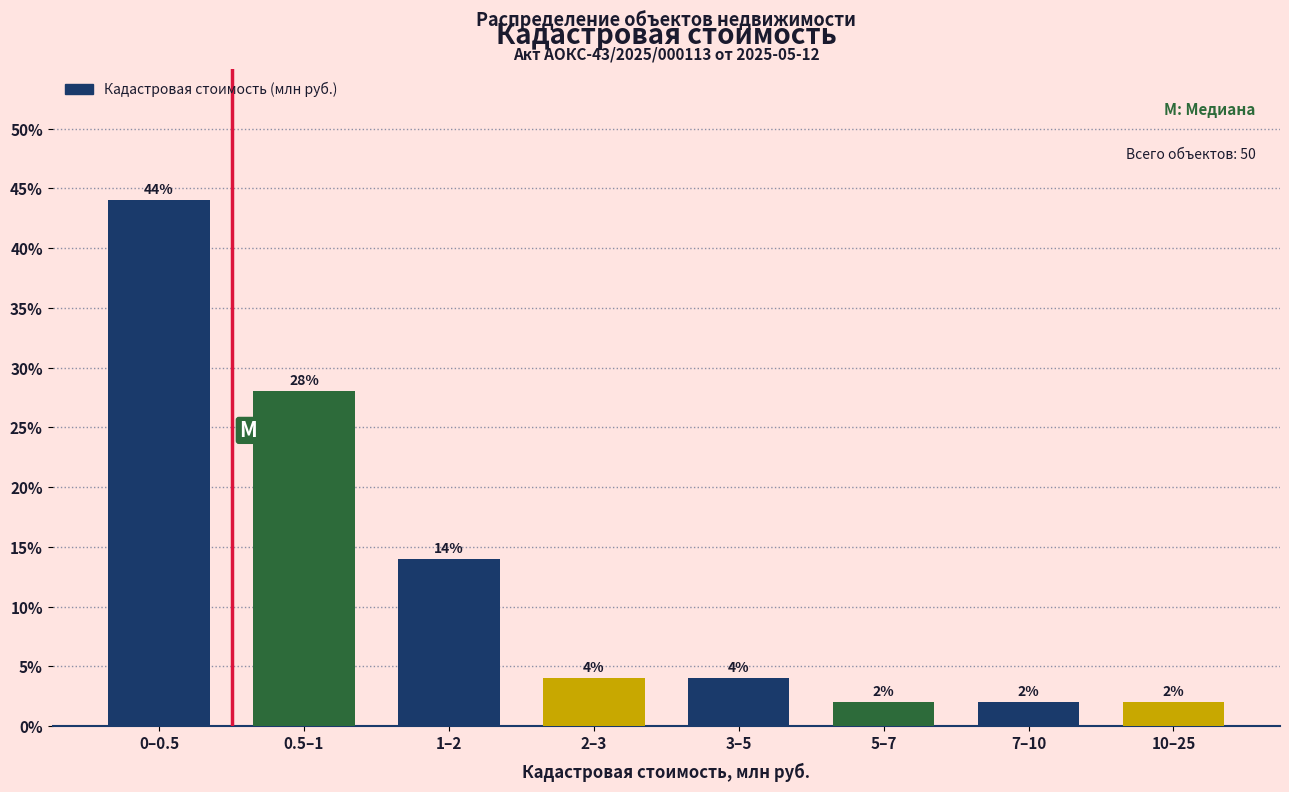

Reading left to right, list all the values displayed in this chart.

44.0	28.0	14.0	4.0	4.0	2.0	2.0	2.0